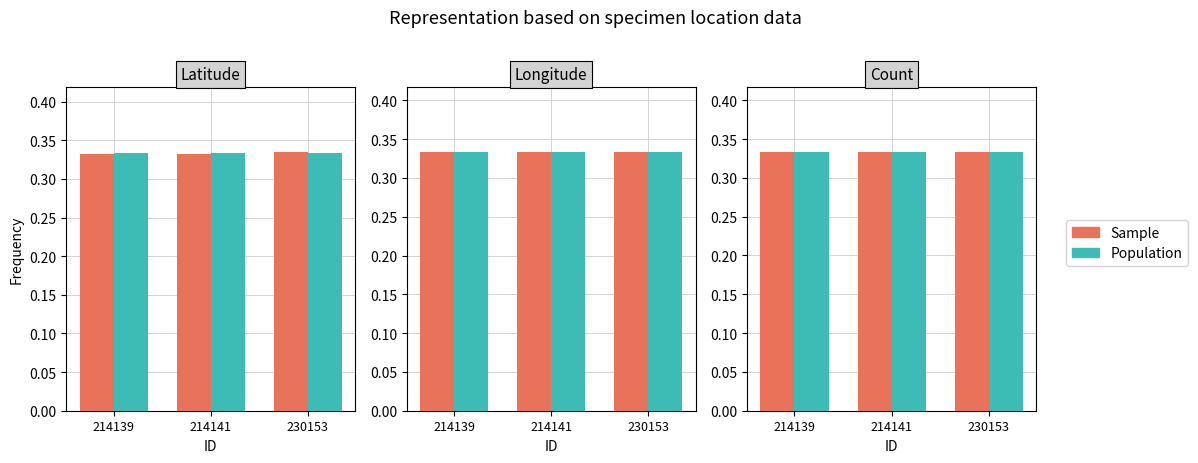

List the labels in order of Latitude value, largest first.

214139, 214141, 230153